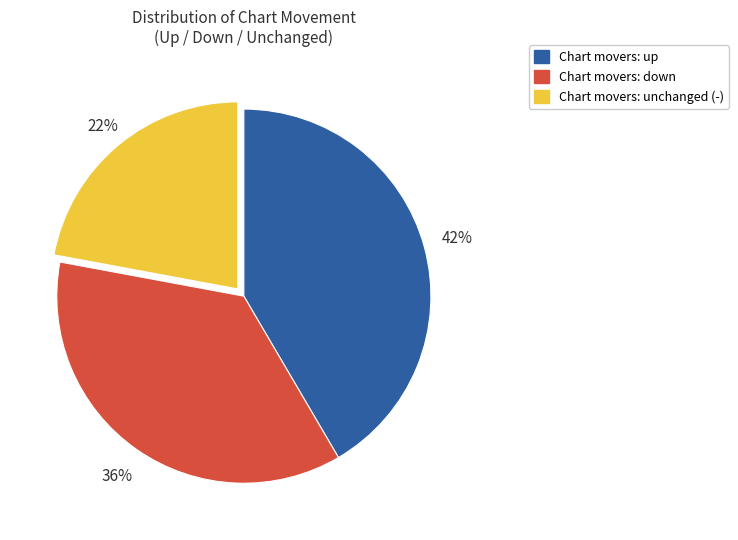

To the nearest percent, what is the average slice percentage?

33%